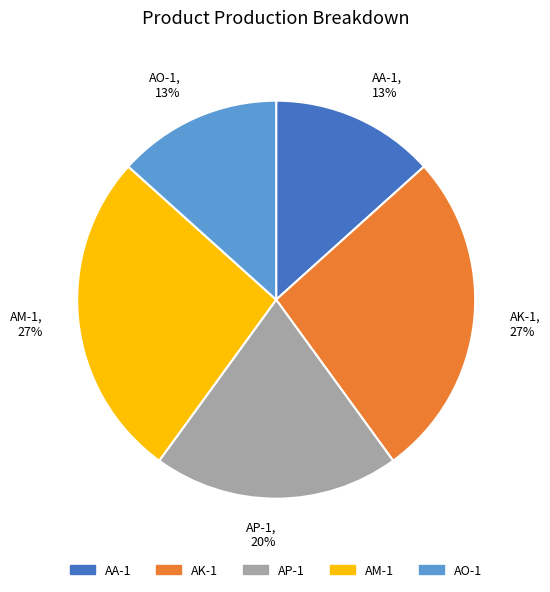

Count the number of slices in the pie.

5